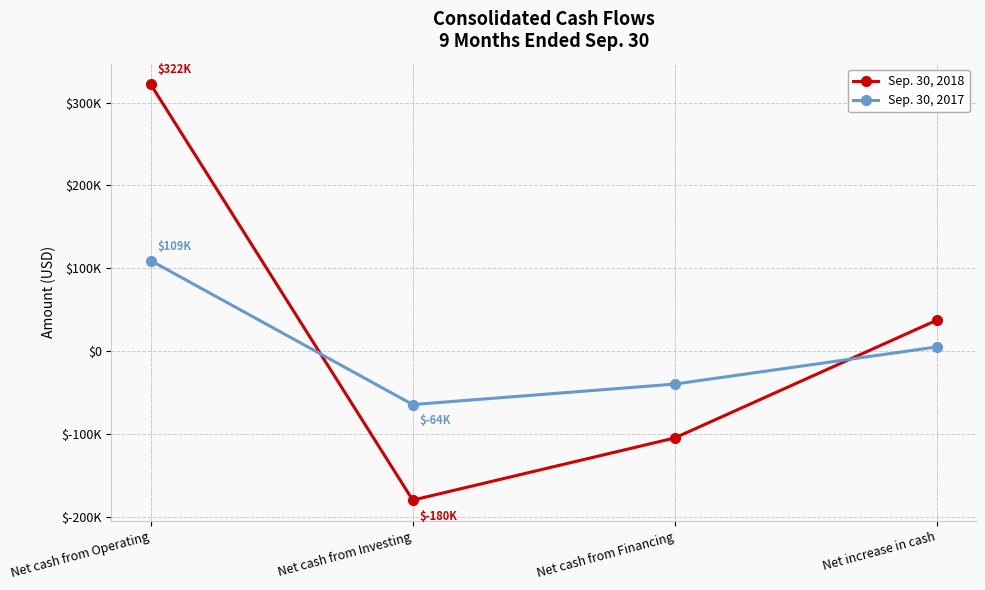

What are all the series names shown in the legend?

Sep. 30, 2018, Sep. 30, 2017